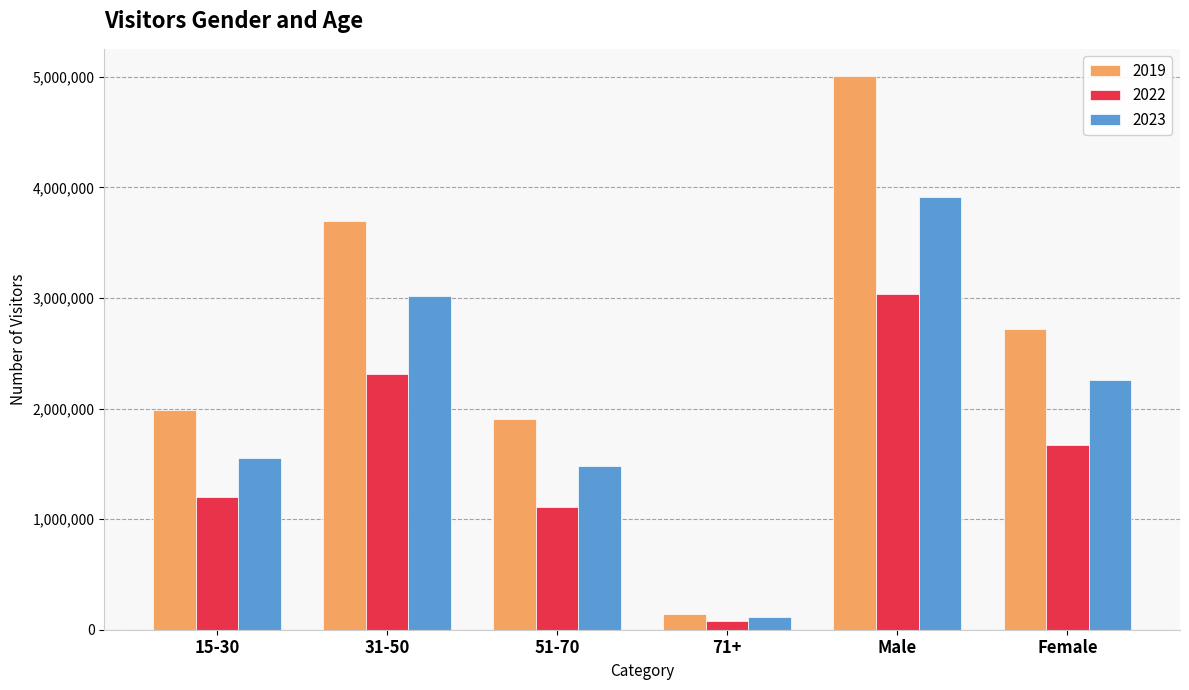

What is the value of the 2023 bar at the 4th from the left?

117806